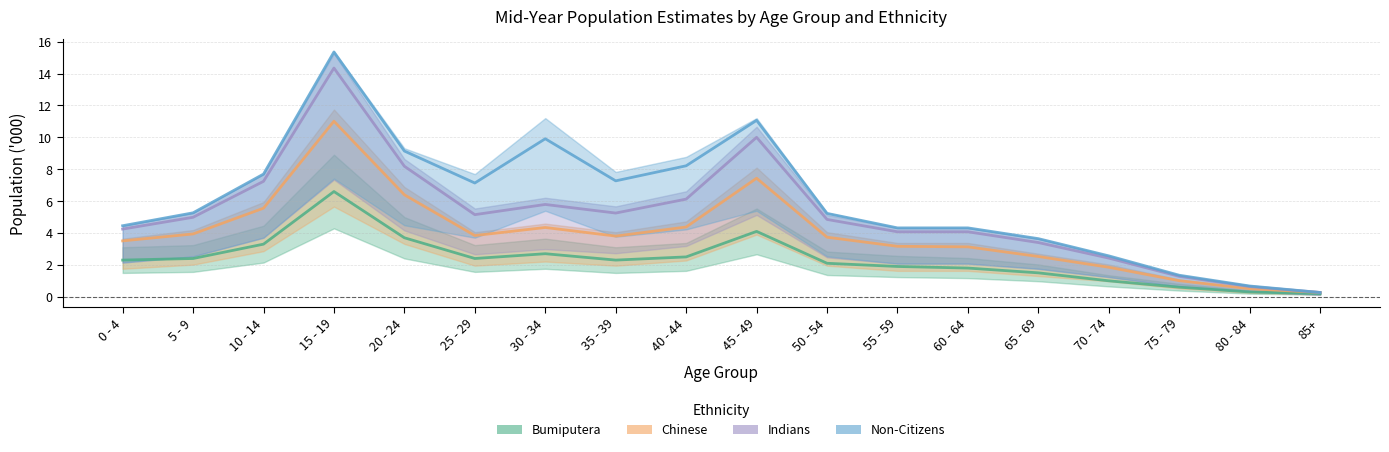

What is the difference between the maximum and minimum values in the Indians series?

14.1